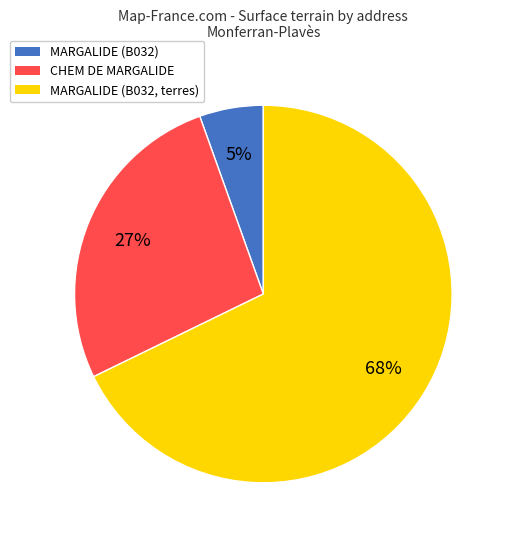

What is the largest slice in the pie chart?

MARGALIDE (B032, terres)